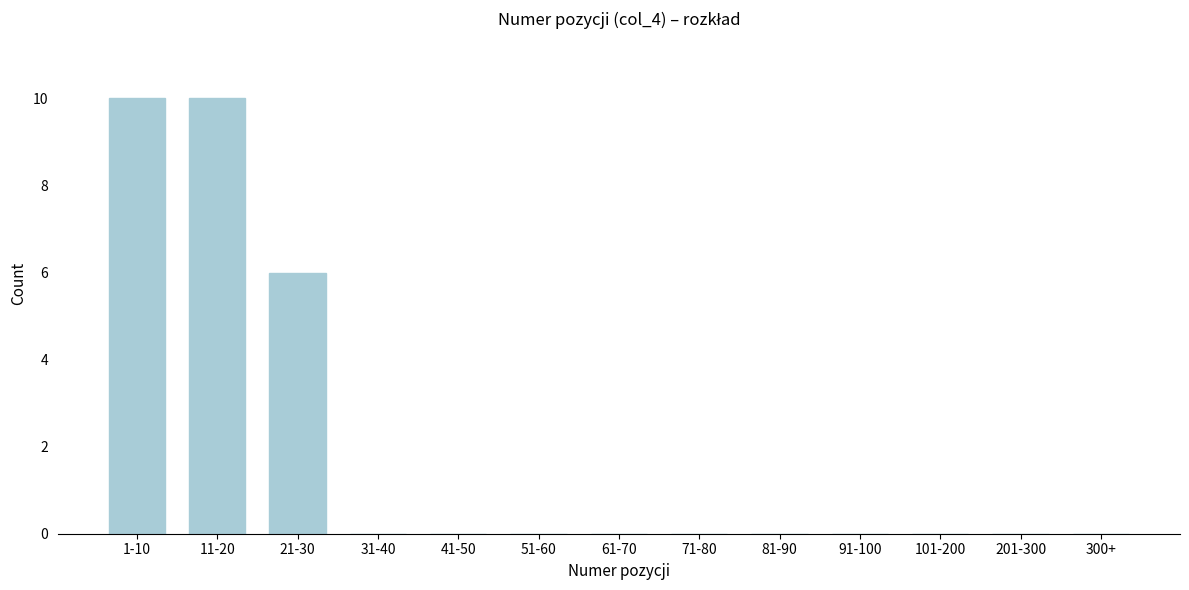

Reading left to right, transcribe all the data shown in this chart.

1-10=10	11-20=10	21-30=6	31-40=0	41-50=0	51-60=0	61-70=0	71-80=0	81-90=0	91-100=0	101-200=0	201-300=0	300+=0